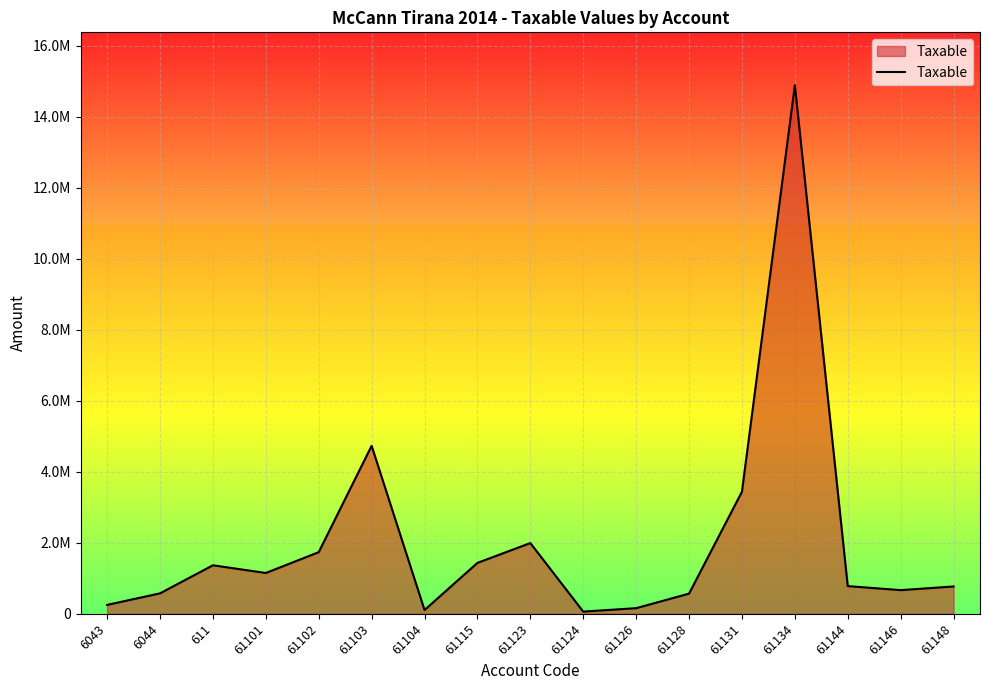

What is the ratio of the value at 61134 to the value at 6044?

25.9